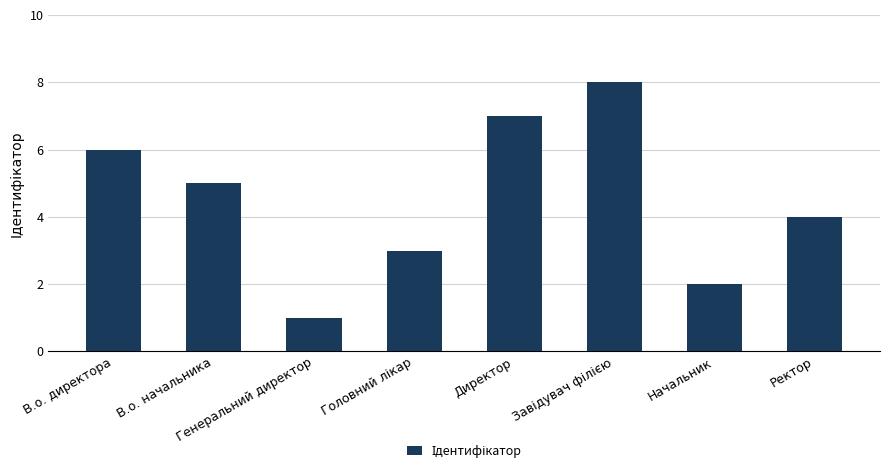

Approximately how many times larger is the value at Ректор compared to Начальник?

2.0